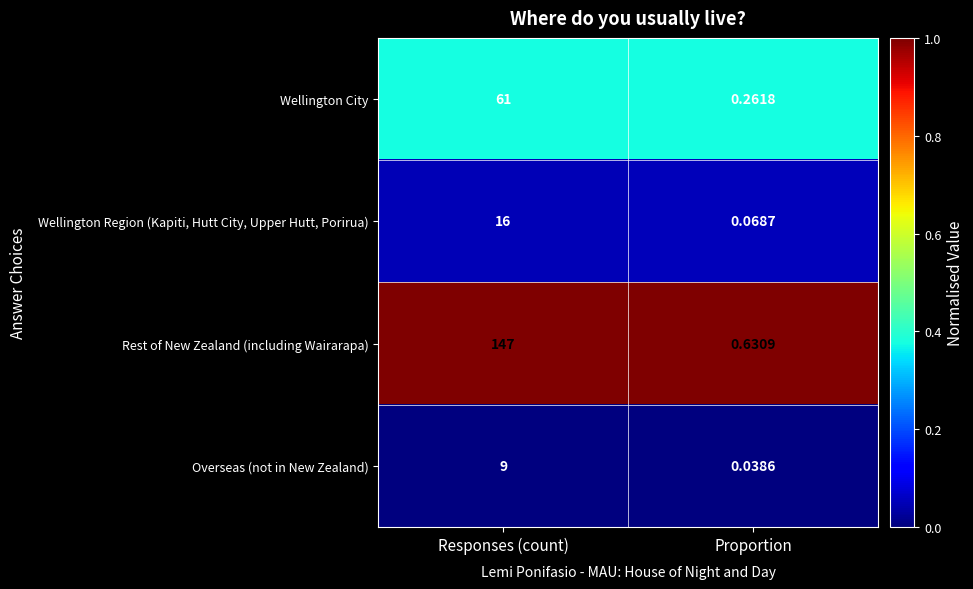

At which label does Rest of New Zealand (including Wairarapa) reach its minimum?

Proportion